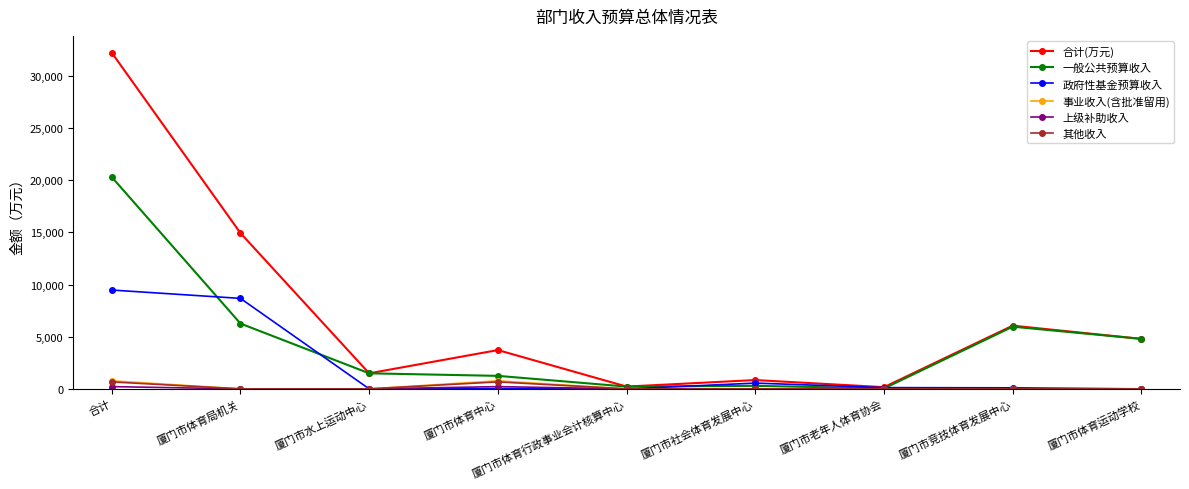

Is this an area chart (filled region under the line)?

No